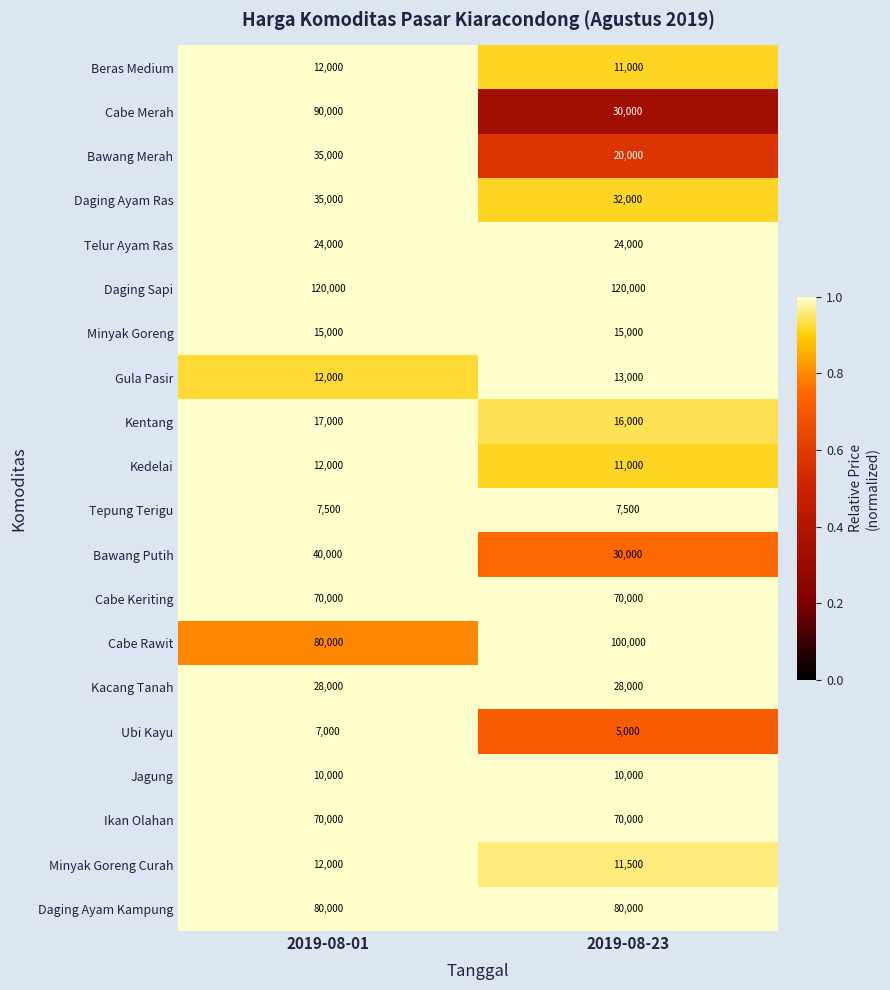

The Bawang Merah series shows 52042 at 2019-08-01. True or false?

False